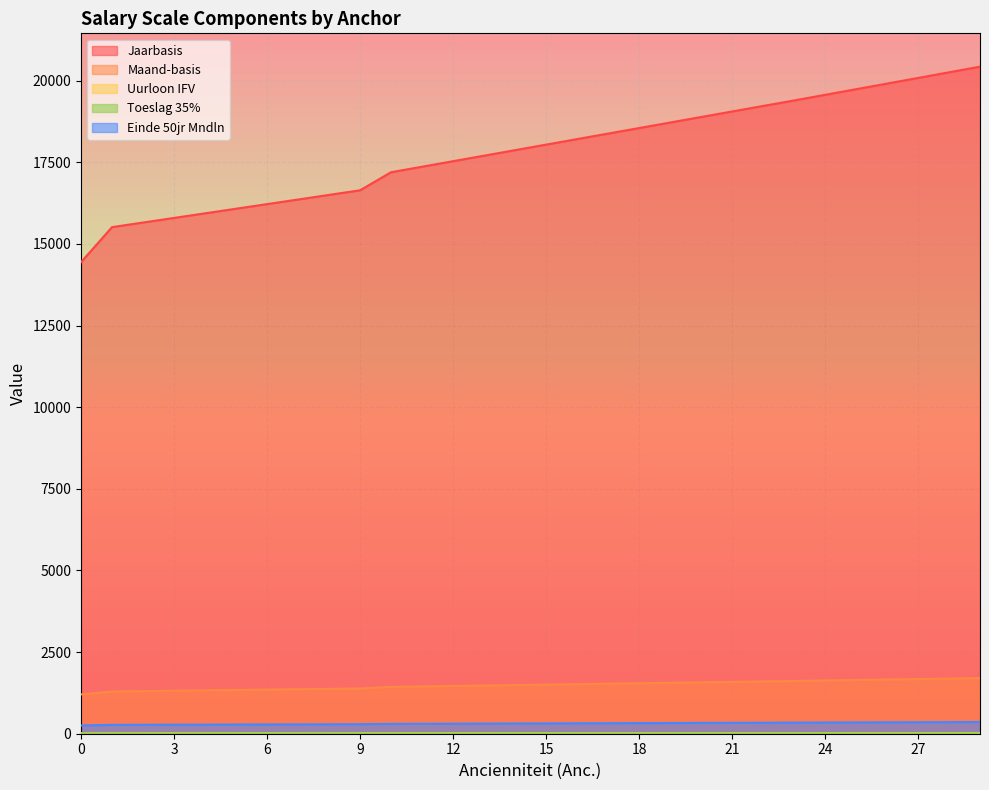

What is the minimum value shown in the chart?

5.1